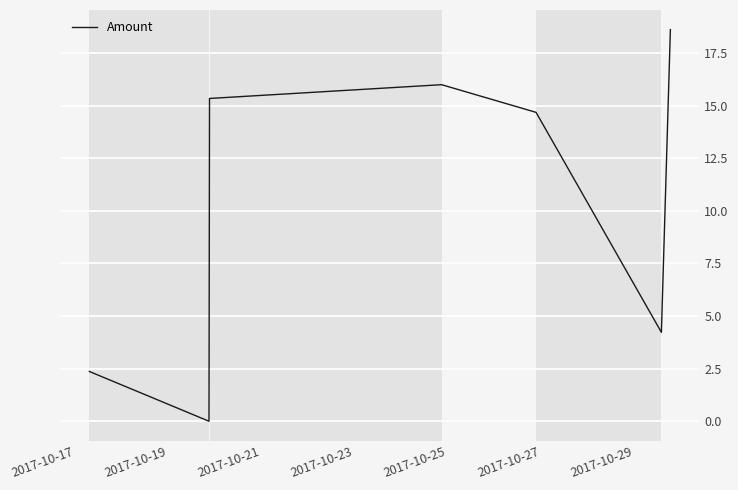

Does the chart display data point markers on the line(s)?

No